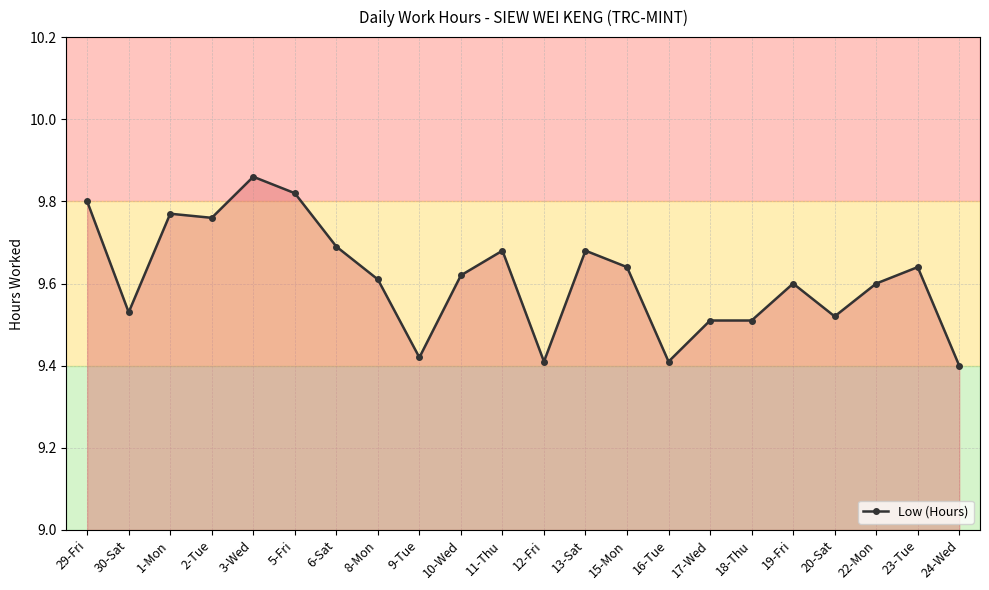

What is the sum of the values at 23-Tue and 19-Fri?

19.2